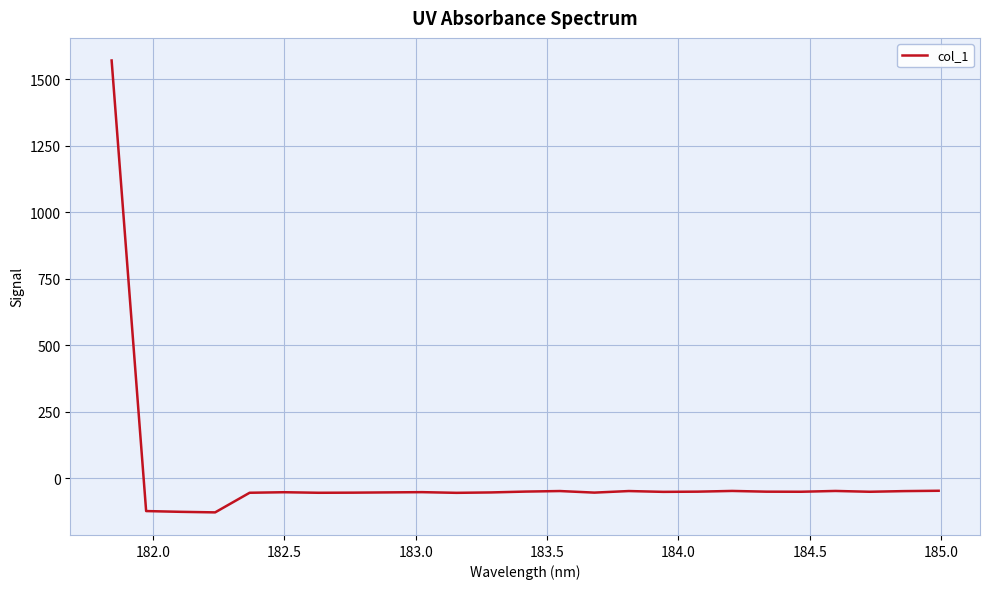

What is the sum of all values?

124.1